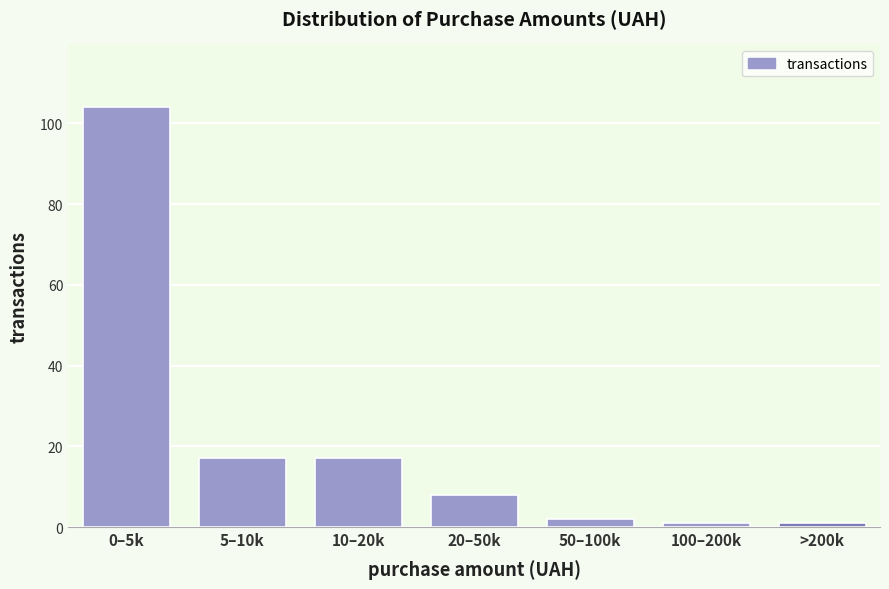

Reading left to right, extract all data points from this chart.

104	17	17	8	2	1	1